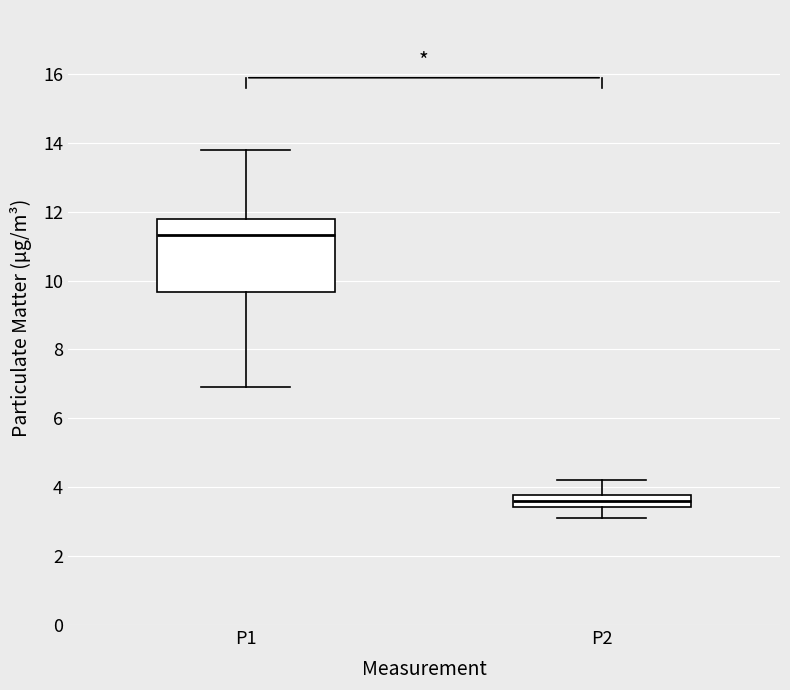

Where does the median line of the box for P2 sit on the y-axis? The values are not printed on the chart, so give them approximately, as read against the axis.

3.6